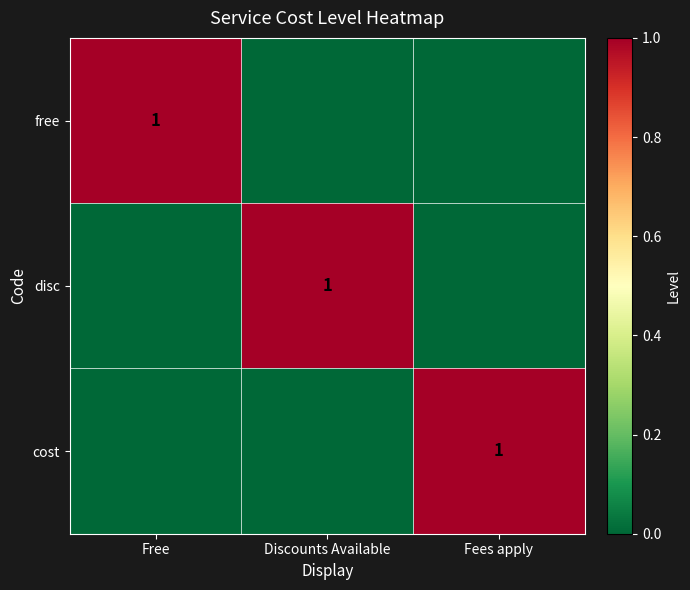

The free series shows 1 at Free. True or false?

True